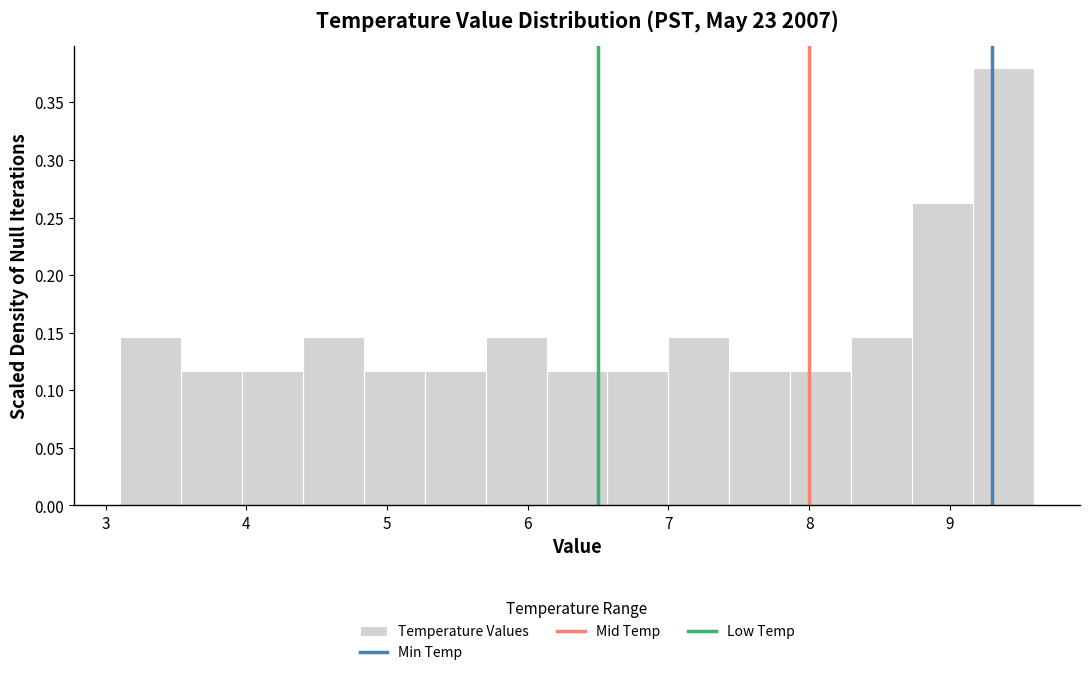

How tall is the bar that spans 8.3 to 8.7 on the x-axis? Neither the bar edges nor the heights are printed on the chart, so give them approximately, as read against the axes.

0.145